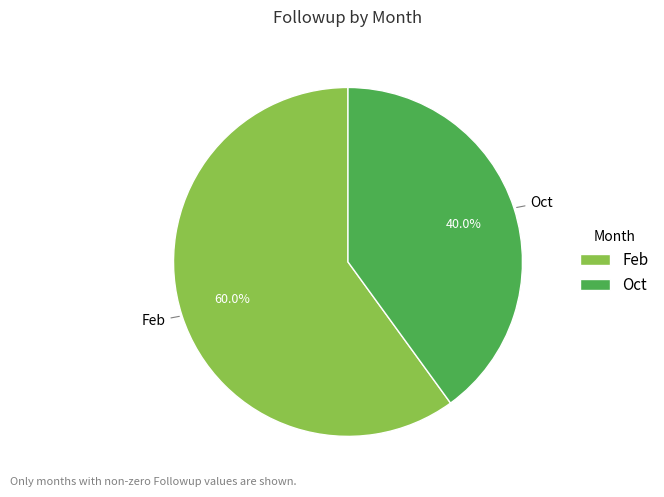

True or false: Feb accounts for 72% of the total.

False